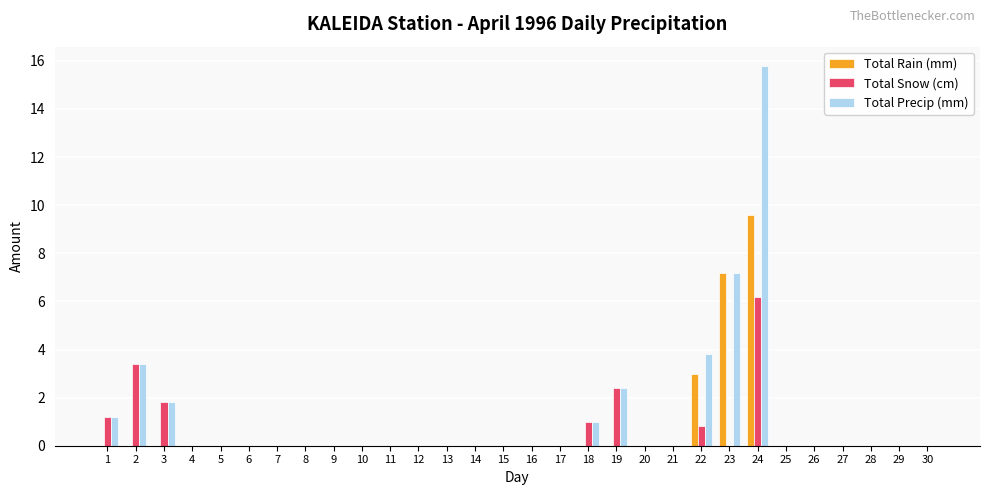

Is the value of Total Rain (mm) at 14 greater than the value of Total Snow (cm) at 19?

No